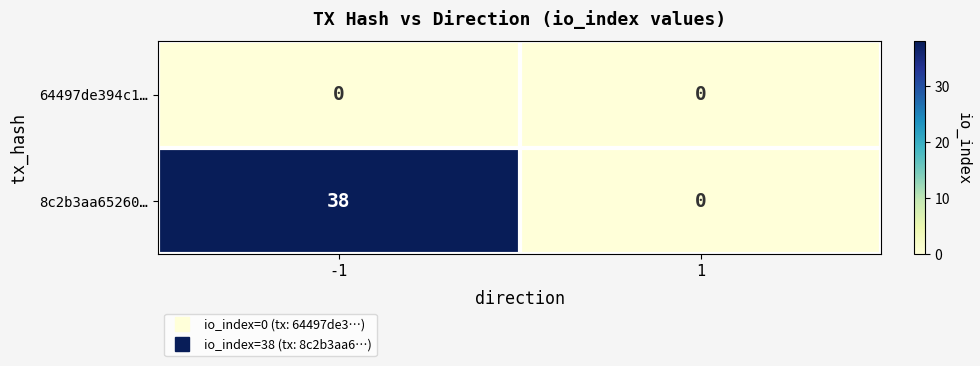

Which series has the largest total across all categories?

8c2b3aa65260…